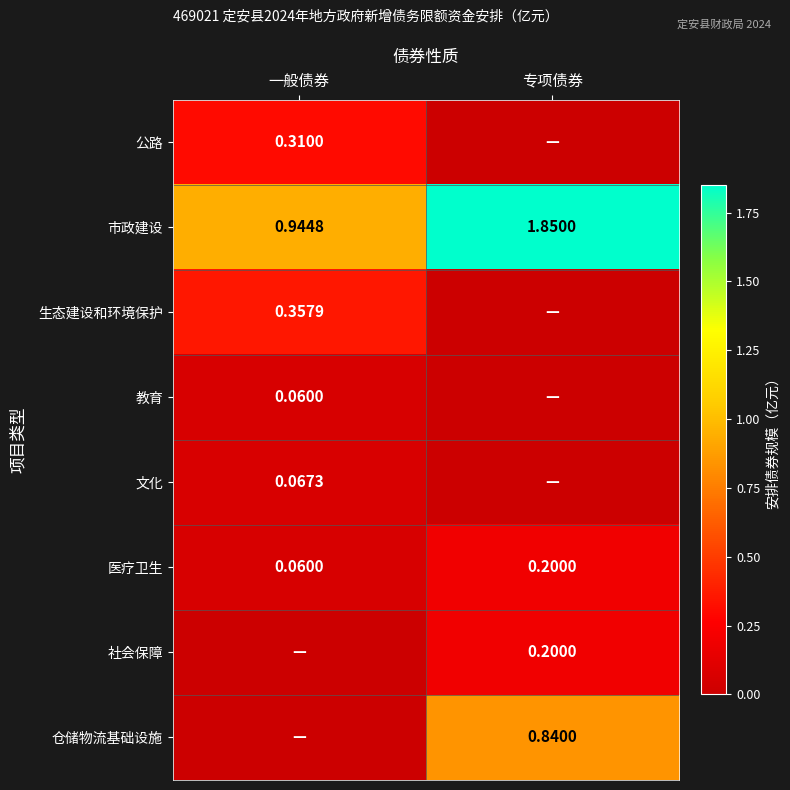

At which category is the sum across all series the highest?

专项债券